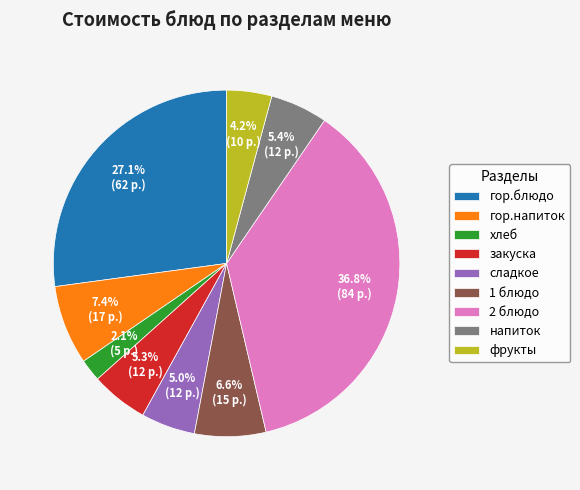

Do 2 блюдо and хлеб together represent more than half of the pie?

No